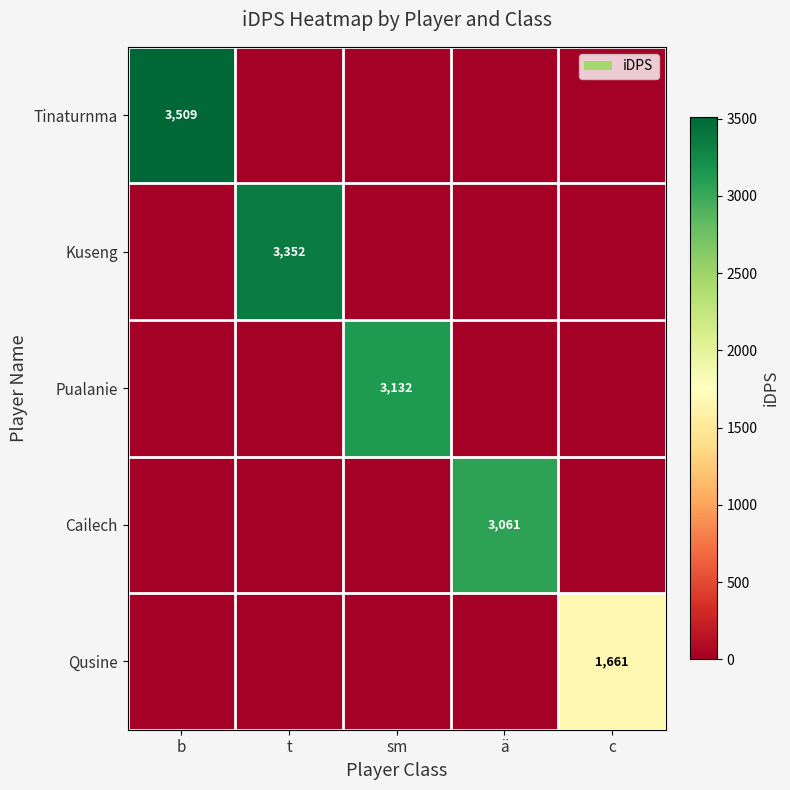

What is the difference between the highest and lowest values at b?

3509.1